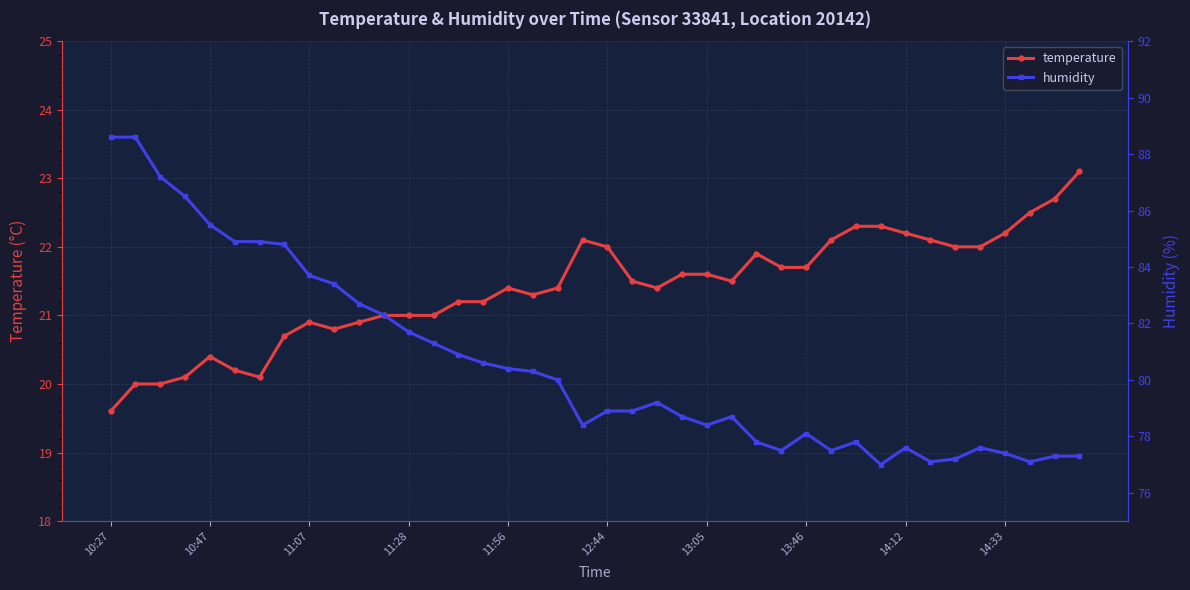

How many lines are shown in the chart?

2